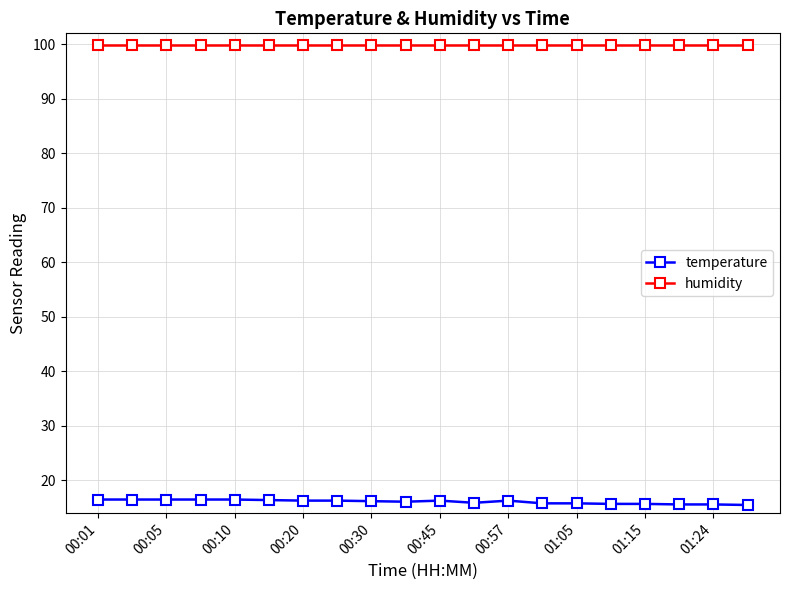

What is the value of the humidity point at the 9th from the left?

99.9